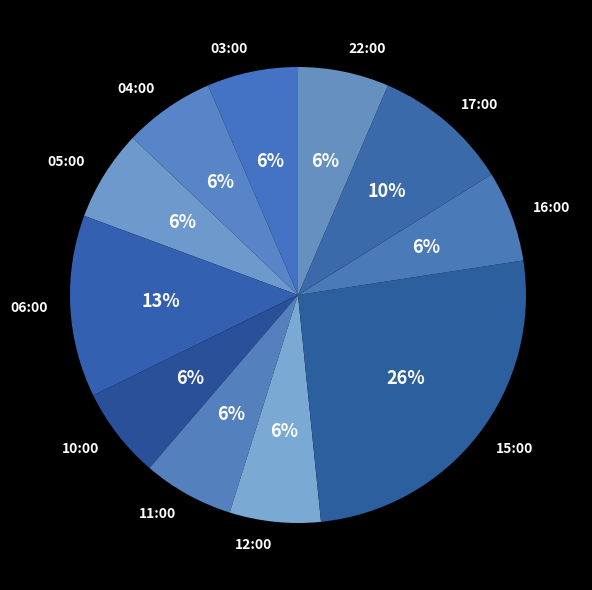

How many slices are in this pie chart?

11